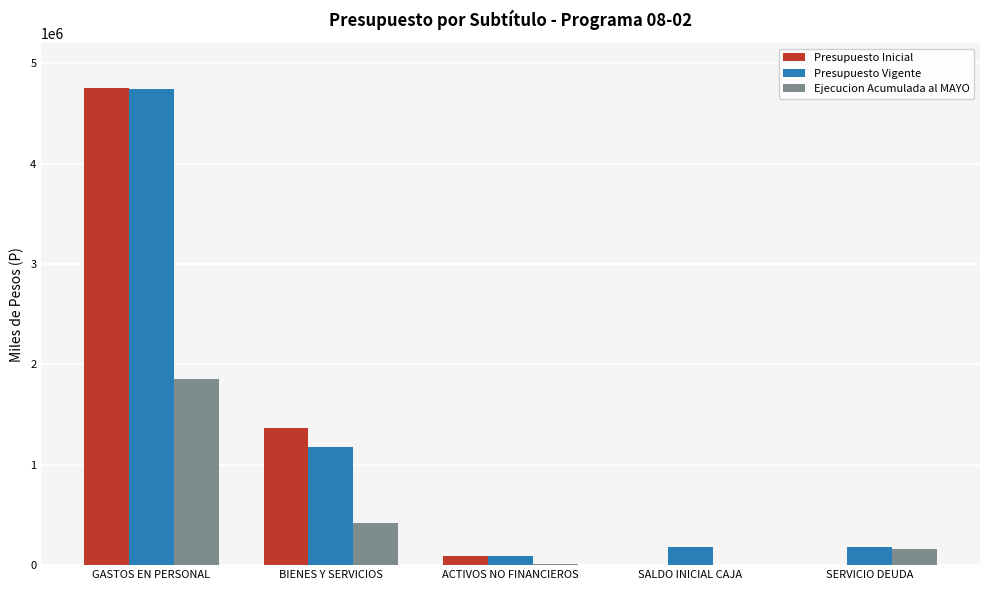

The Ejecucion Acumulada al MAYO series shows 419536 at BIENES Y SERVICIOS. True or false?

True